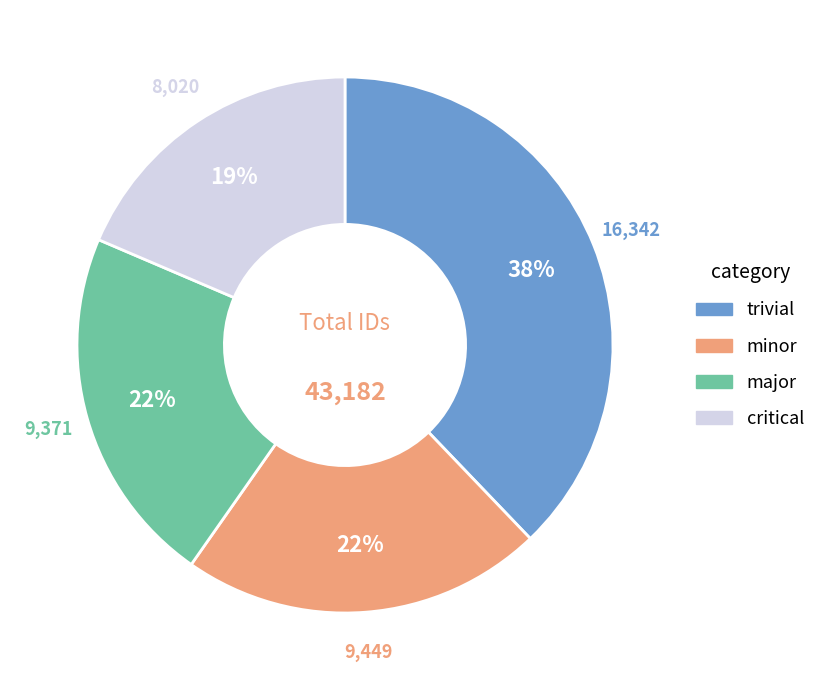

To the nearest percent, what is the difference between the largest and smallest slice percentages?

19%